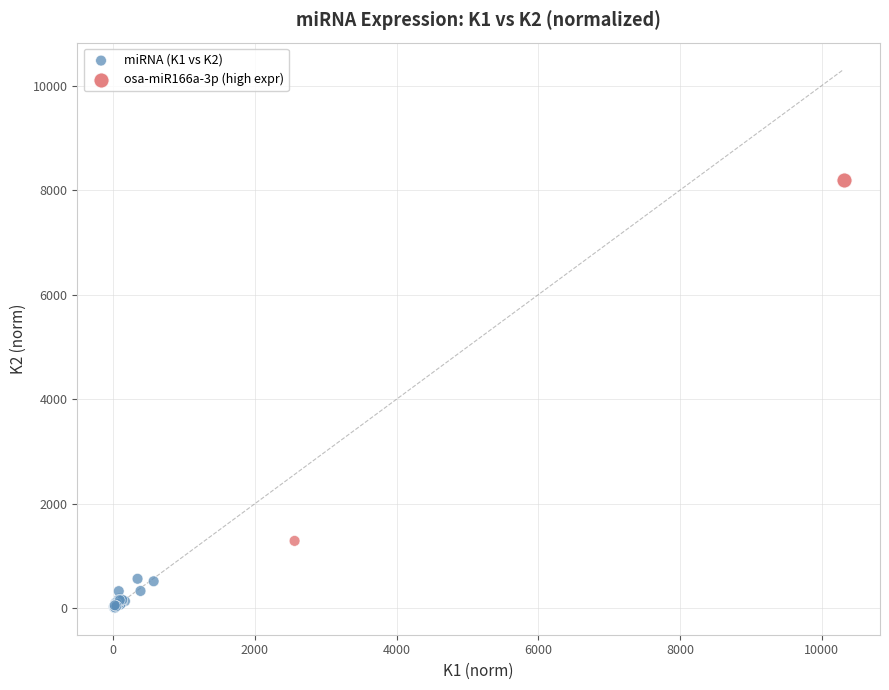

What are all the series names shown in the legend?

miRNA (K1 vs K2), osa-miR166a-3p (high expr)